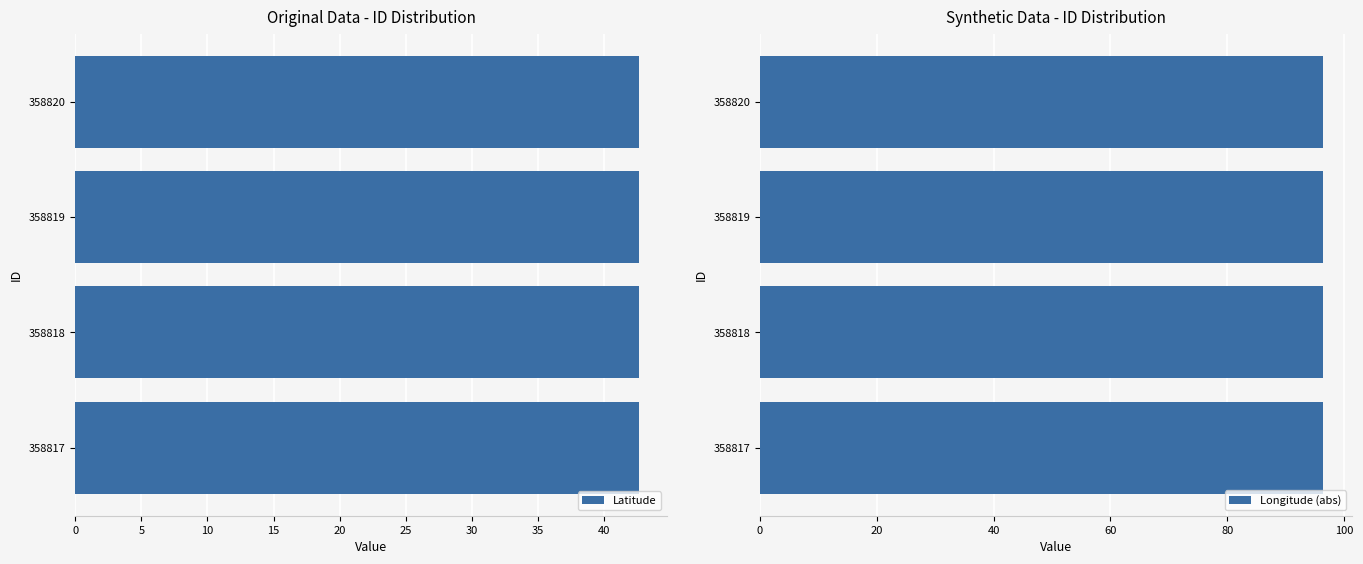

The value of Latitude at 358817 is 21.8. True or false?

False